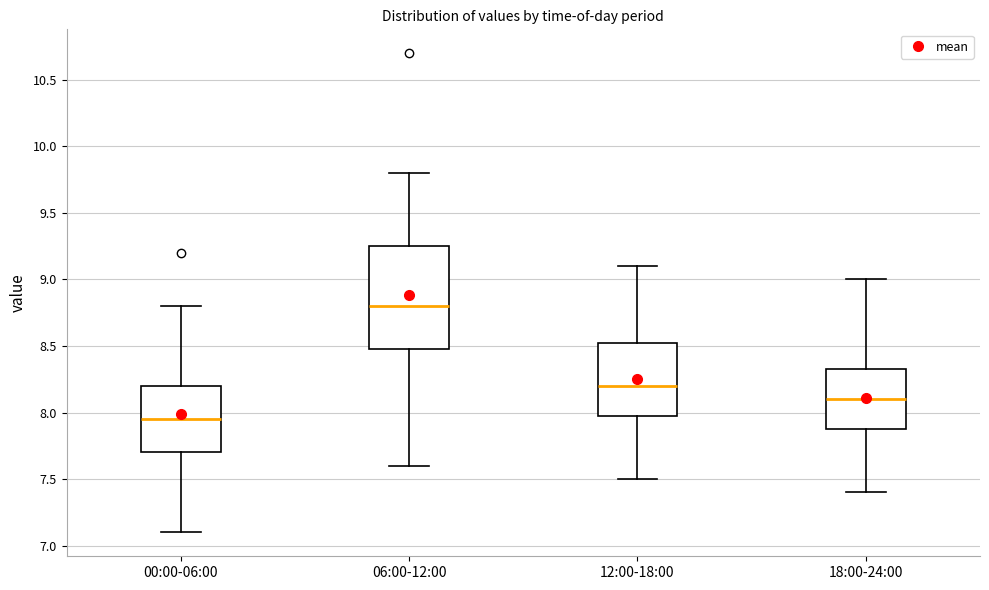

Which box's median line is the lowest?

00:00-06:00